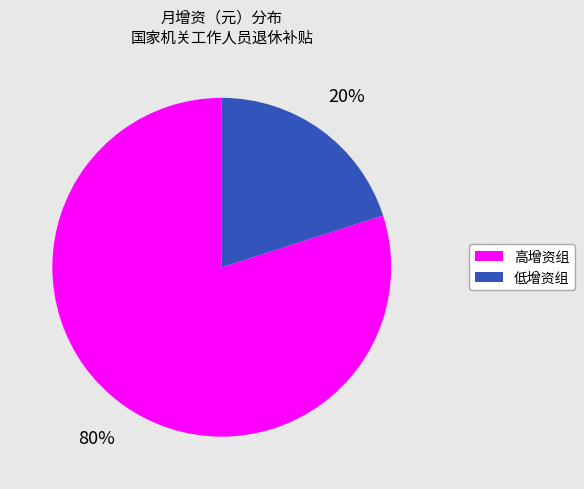

Do 高增资组 and 低增资组 together represent more than half of the pie?

Yes